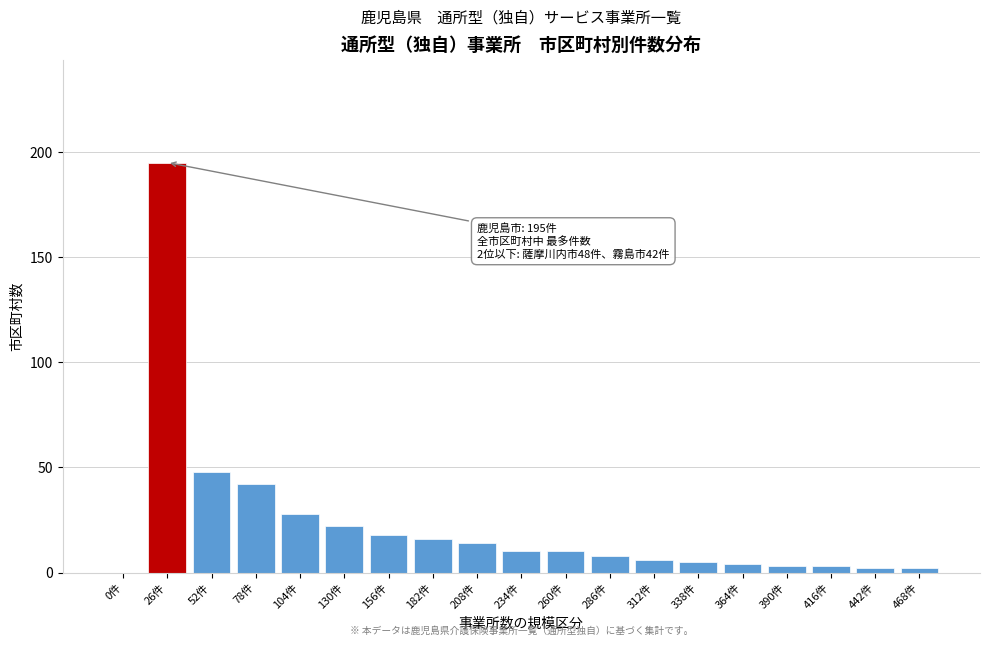

Reading left to right, what are all the values shown in this chart?

0件=0	26件=195	52件=48	78件=42	104件=28	130件=22	156件=18	182件=16	208件=14	234件=10	260件=10	286件=8	312件=6	338件=5	364件=4	390件=3	416件=3	442件=2	468件=2